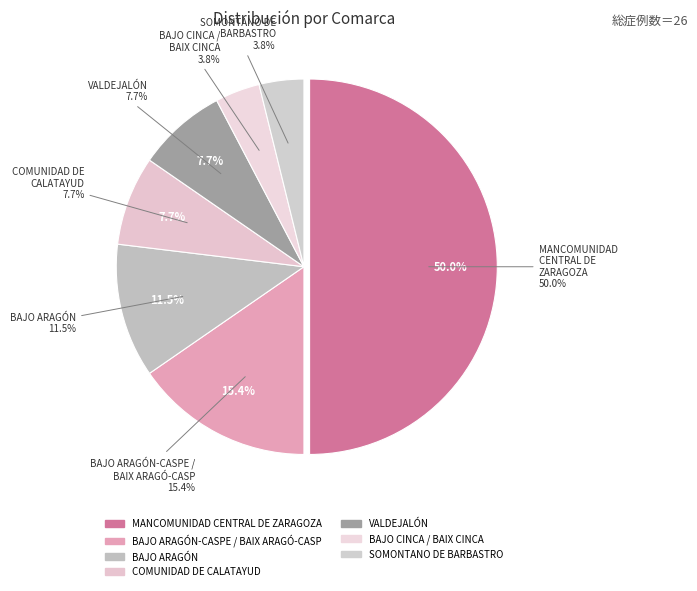

Is it true that MANCOMUNIDAD CENTRAL DE ZARAGOZA is 50% of the pie?

True